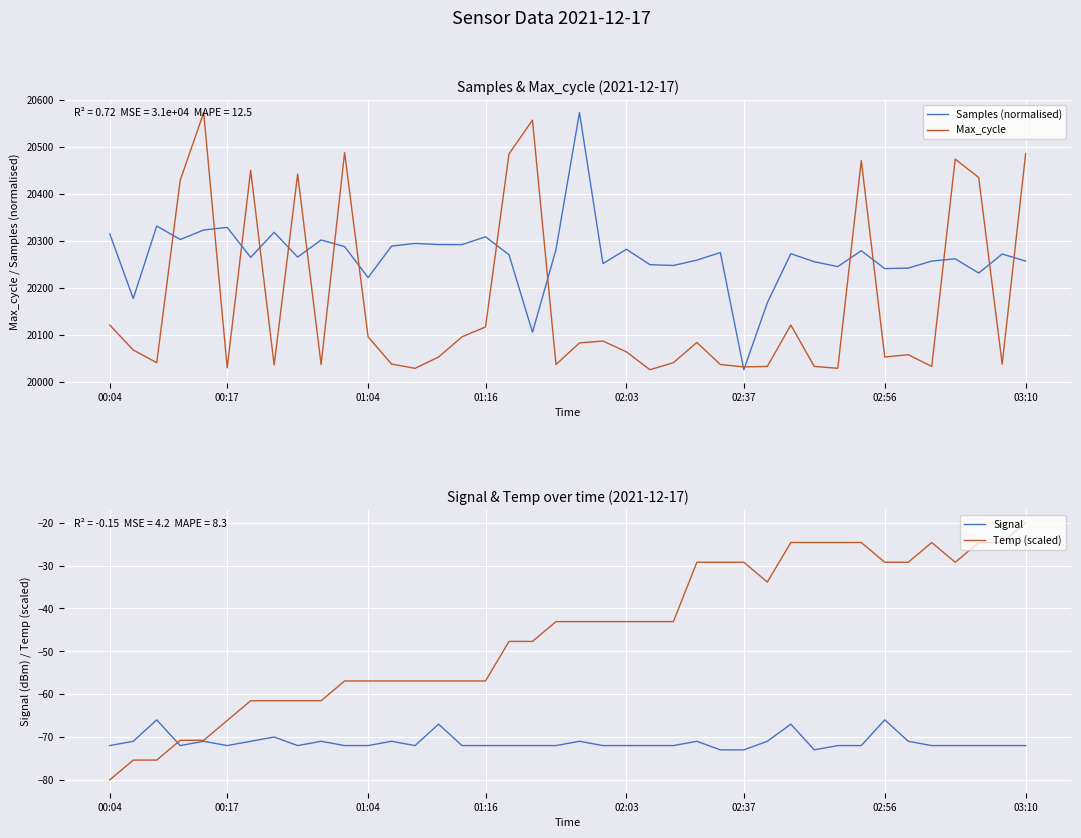

At which label does Temp (scaled) reach its peak?

03:10